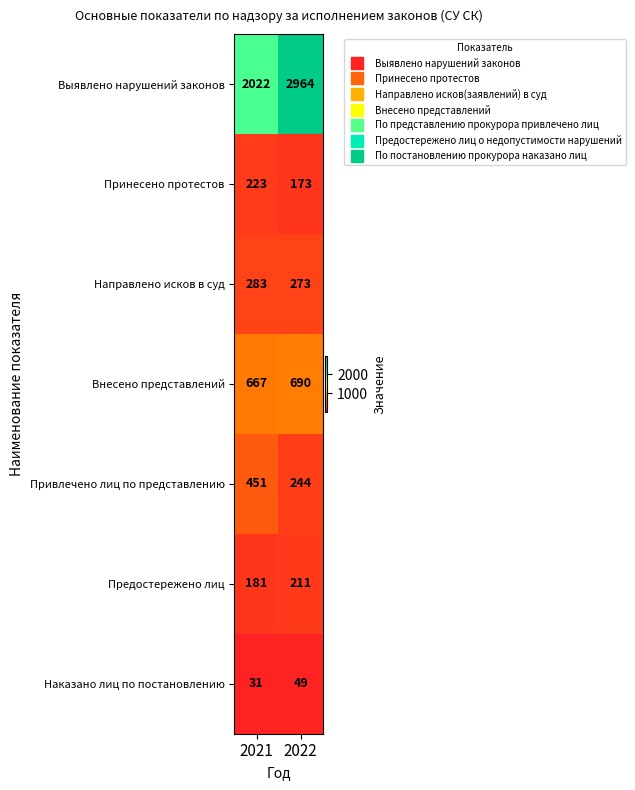

Which series changed the most between 2021 and 2022?

Выявлено нарушений законов